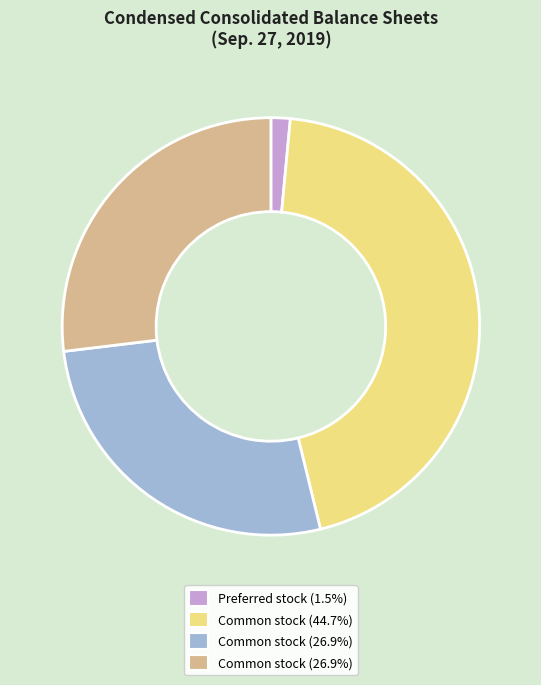

Is there a majority slice in this chart?

No